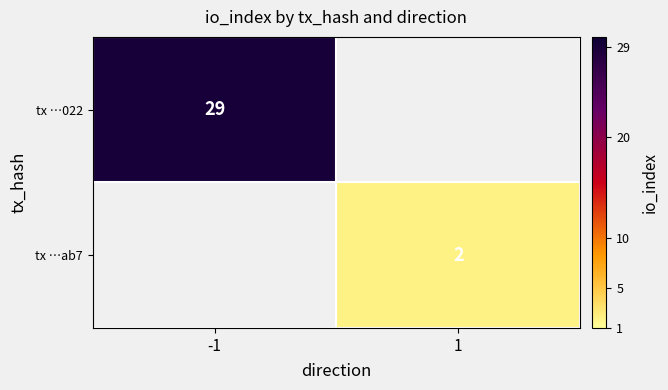

True or false: tx …022 has a value of 47 at -1.

False